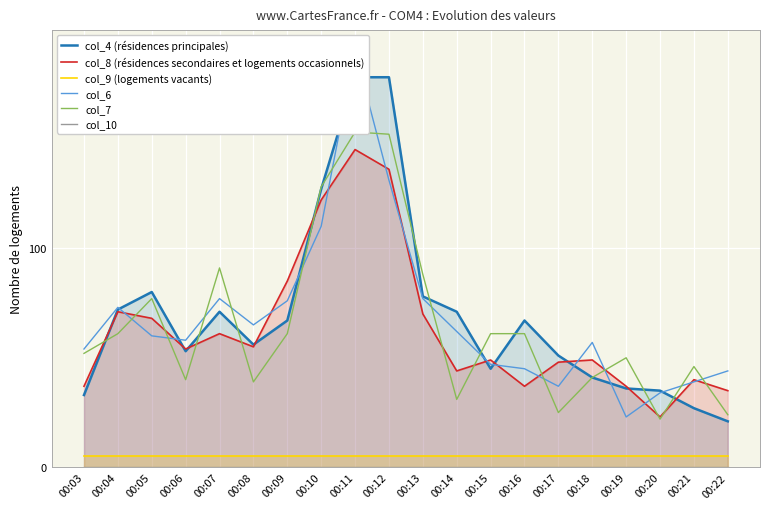

What is the total value across all series at 00:16?

215